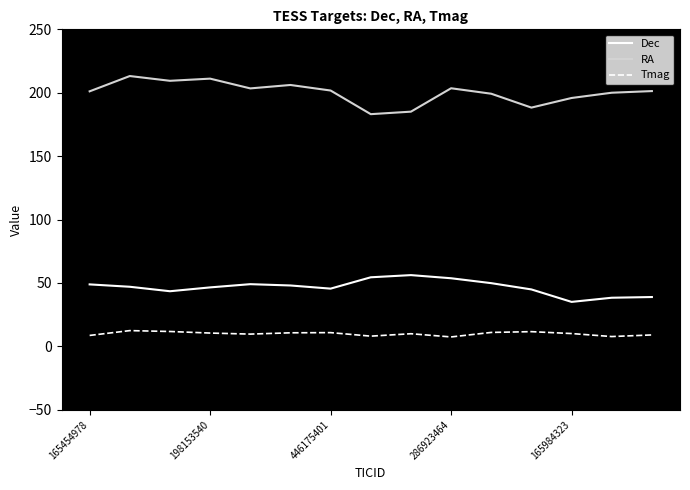

What is the smallest value displayed?

7.5